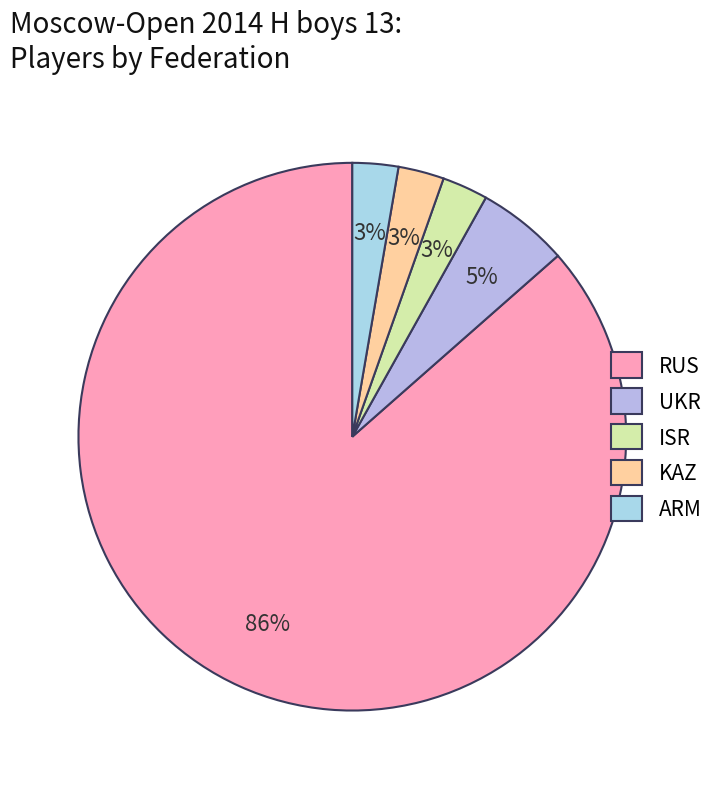

Is it true that ARM is 1% of the pie?

False